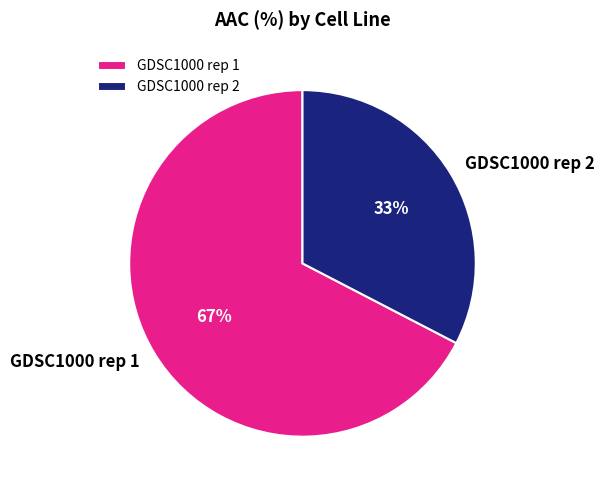

Combined, do GDSC1000 rep 1 and GDSC1000 rep 2 account for over 50%?

Yes